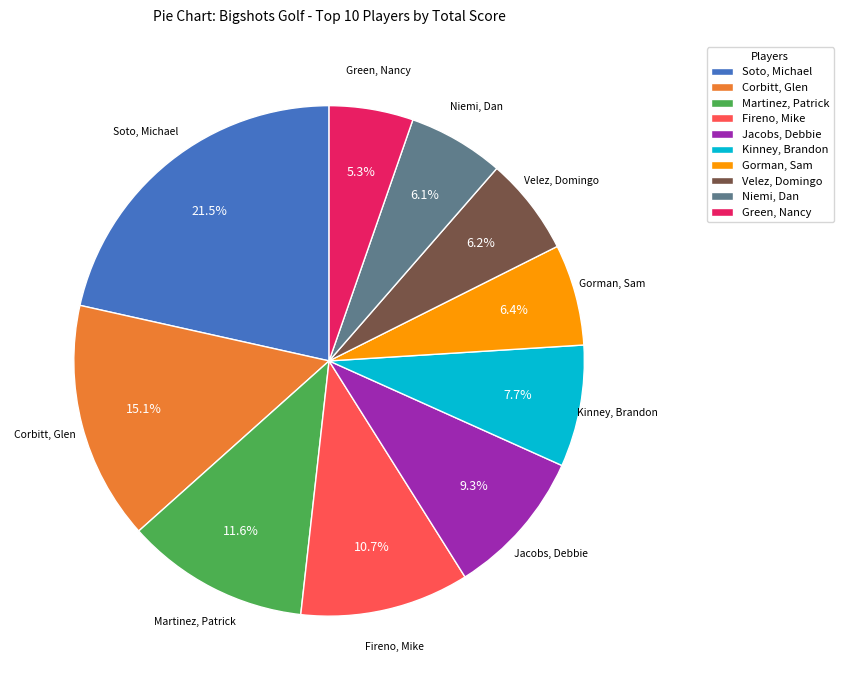

True or false: Niemi, Dan accounts for 6% of the total.

True